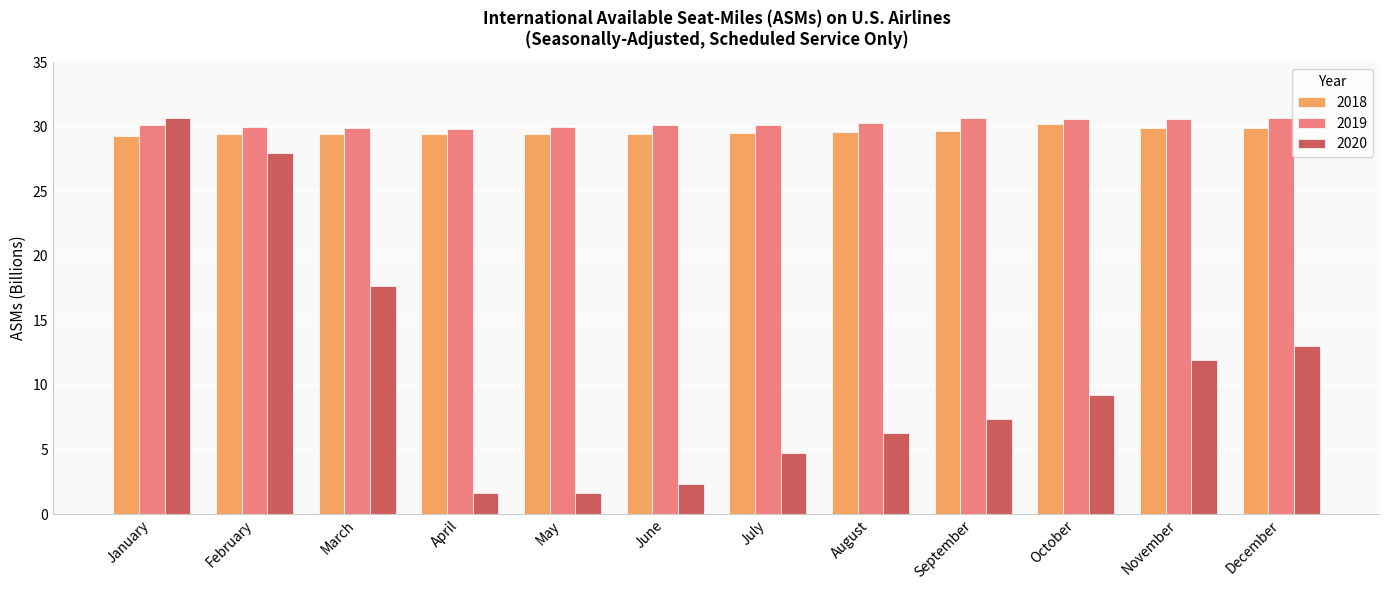

What is the lowest value of the 2020 series?

1.6